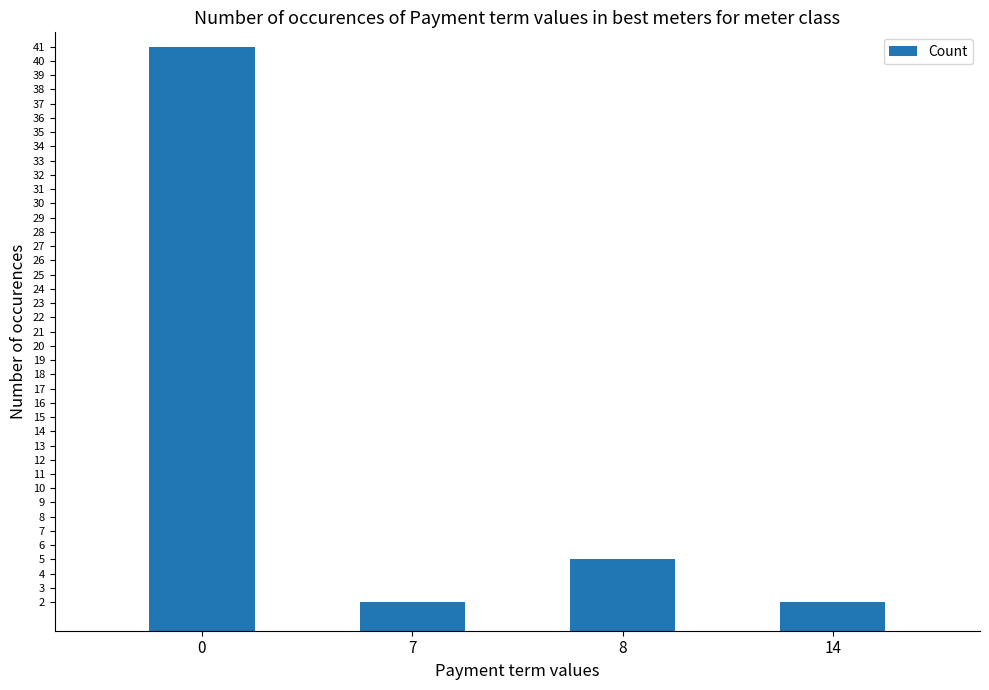

Is it true that the value at 0 is 41?

True